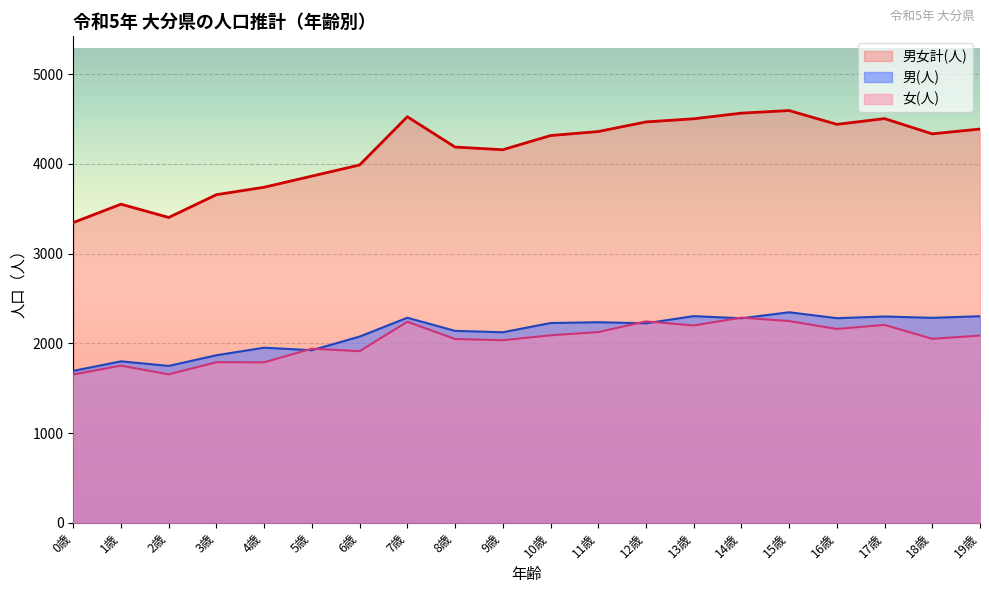

Does the chart display data point markers on the line(s)?

No